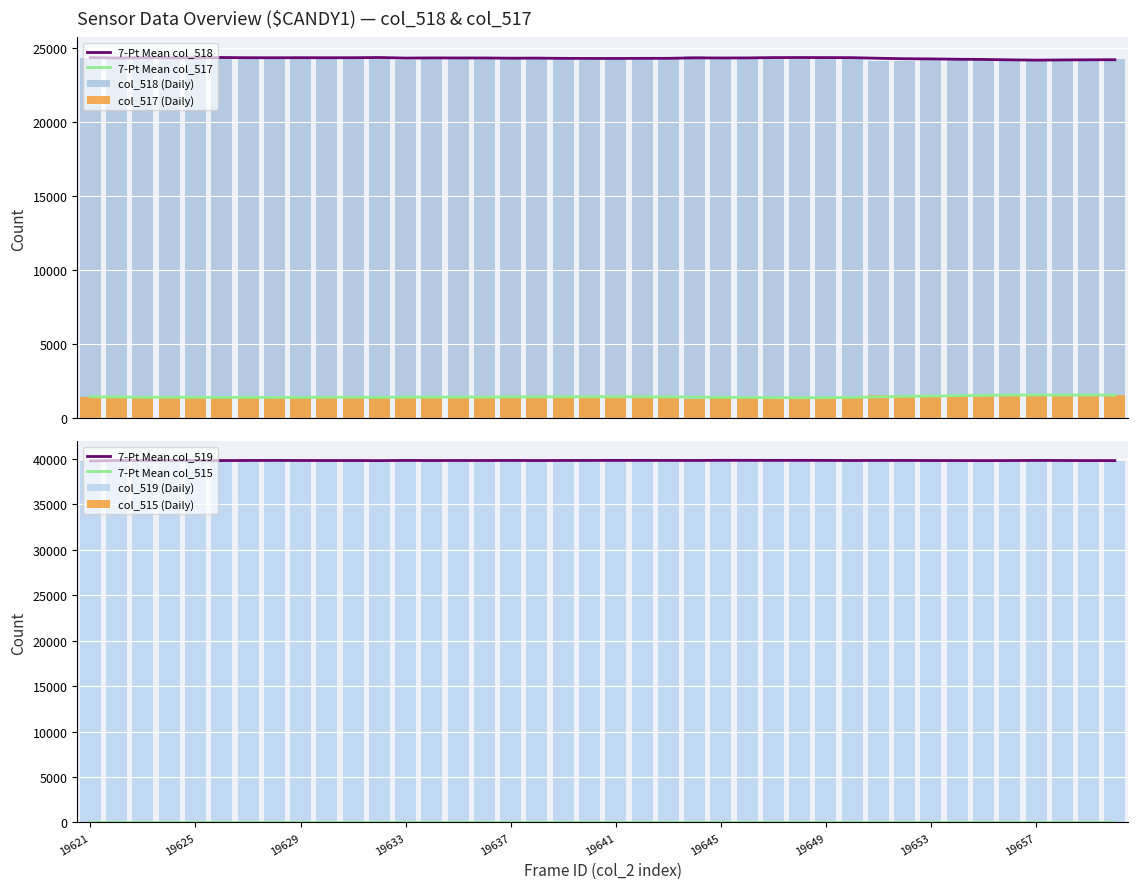

List the series in order of their peak value, lowest first.

col_515, col_517, col_518, col_519